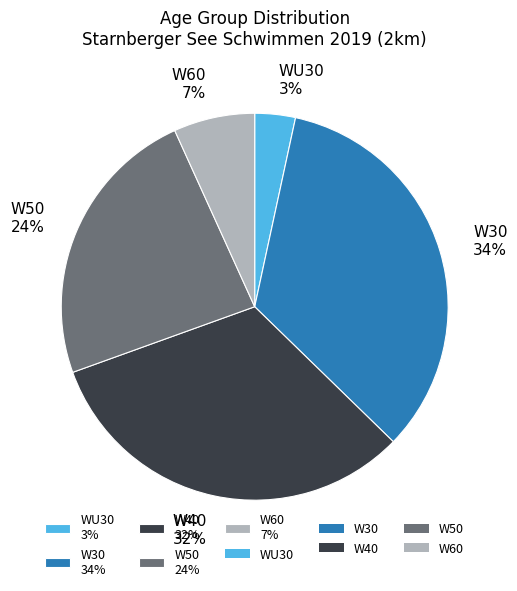

Rank the categories by value from lowest to highest.

WU30, W60, W50, W40, W30